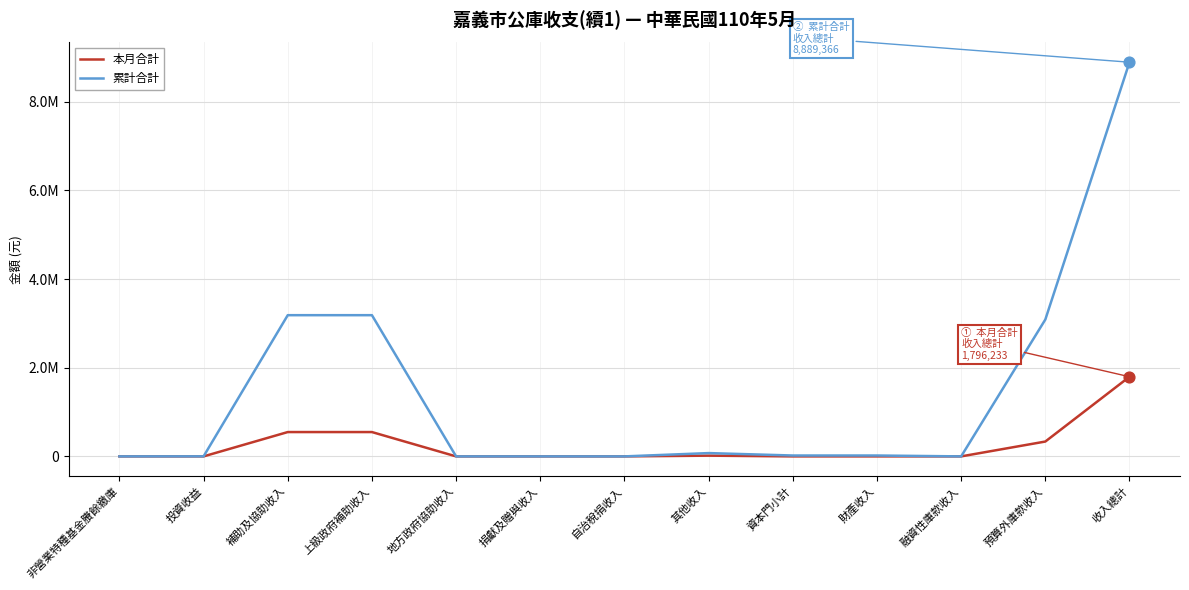

Is this an area chart (filled region under the line)?

No